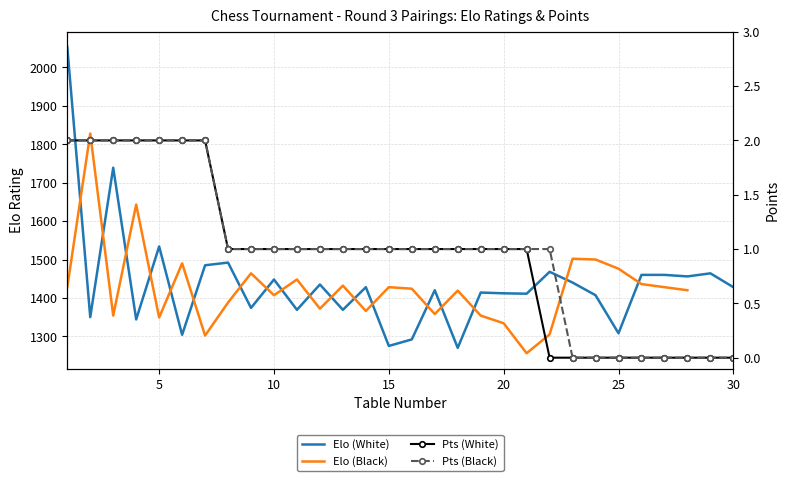

What are all the series names shown in the legend?

Elo (White), Elo (Black), Pts (White), Pts (Black)